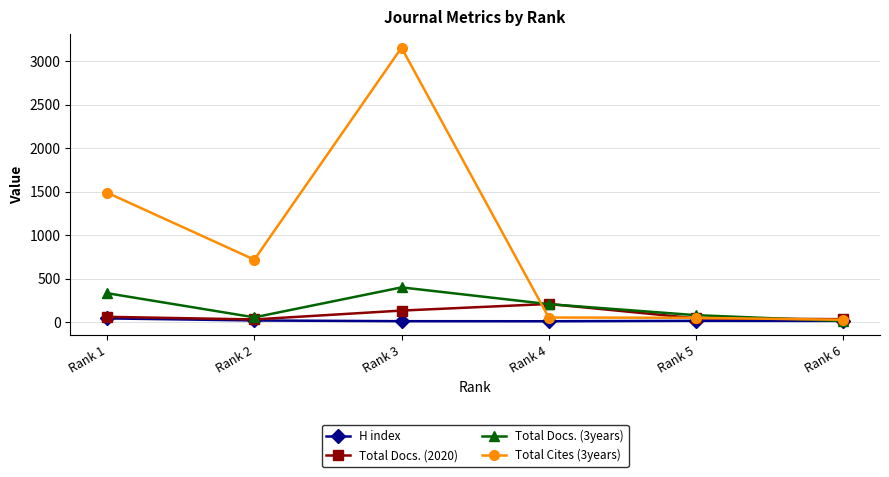

At which category is the sum across all series the highest?

Rank 3